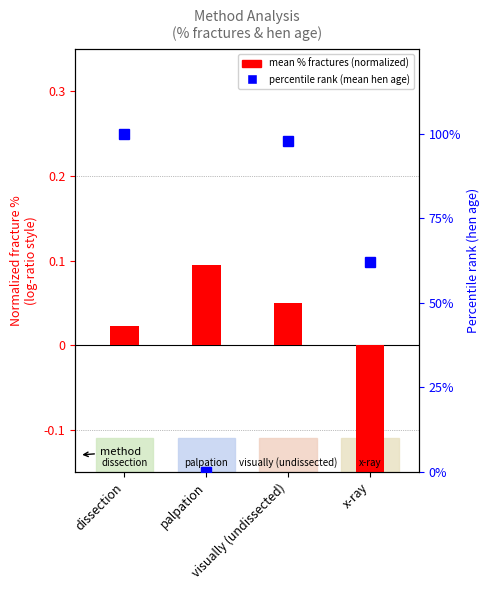

Does the chart contain stacked bars?

No